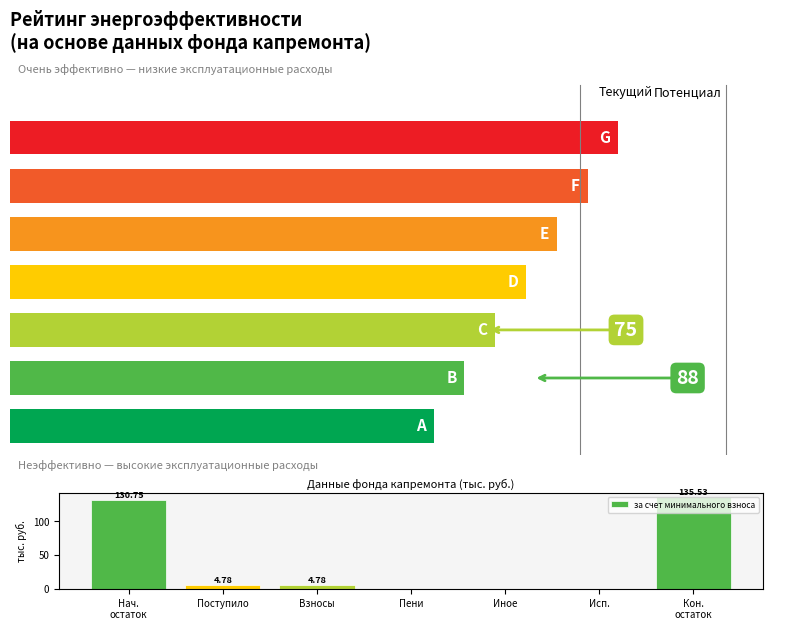

What is the value of the 2nd bar from the left?

4.8